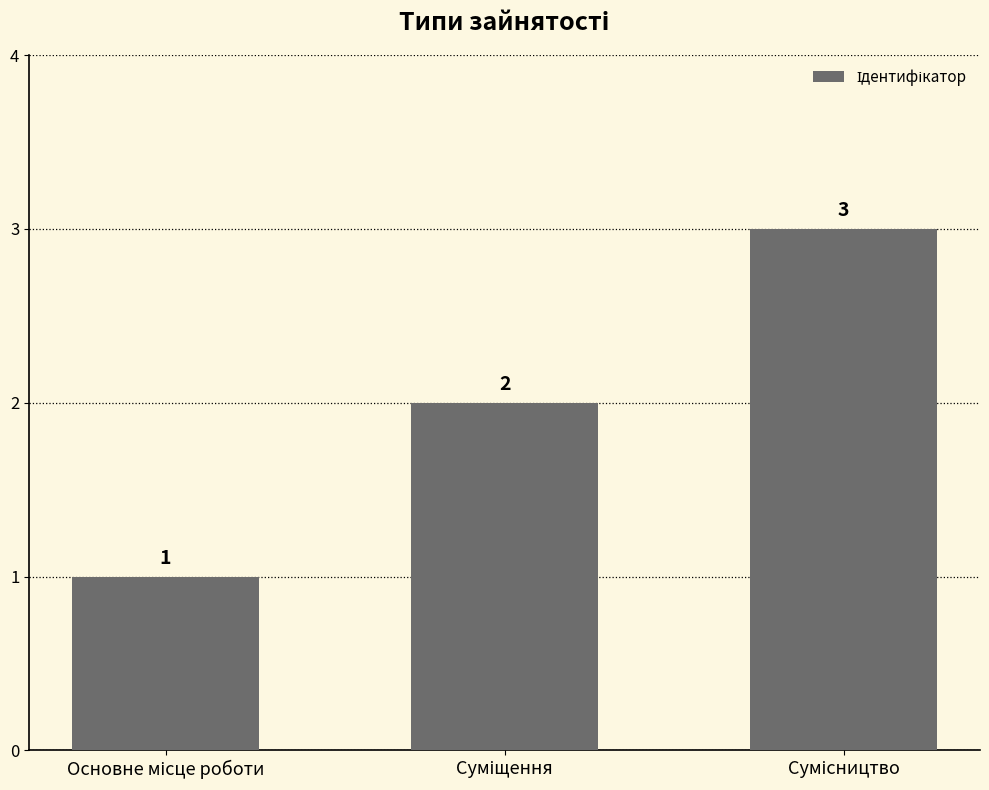

How many data points are less than 2?

1